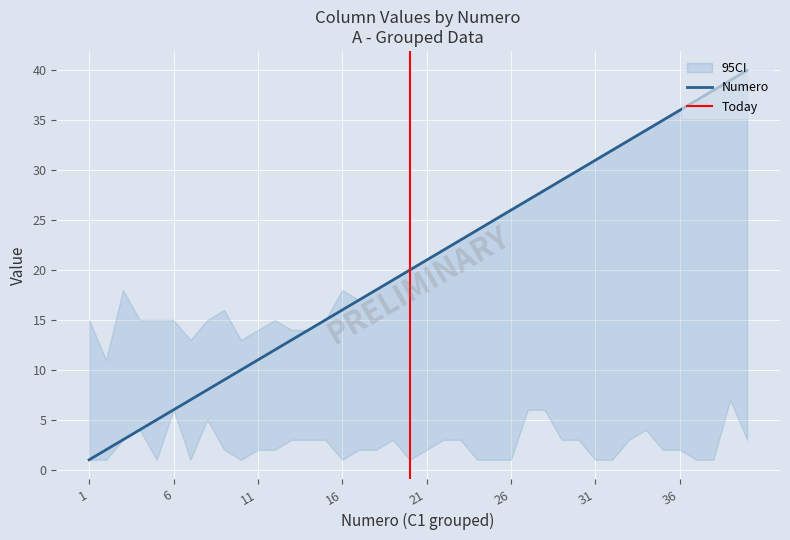

The Numero series shows 18 at 11. True or false?

False